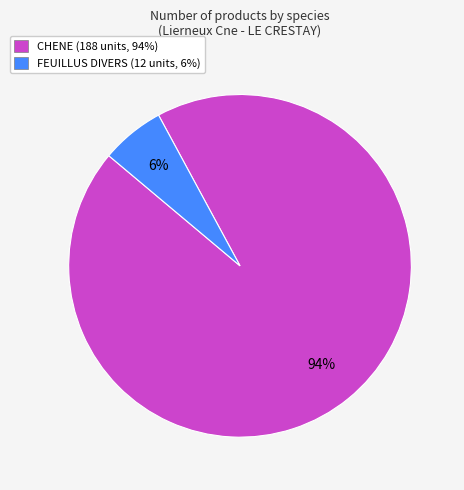

Count the number of slices in the pie.

2